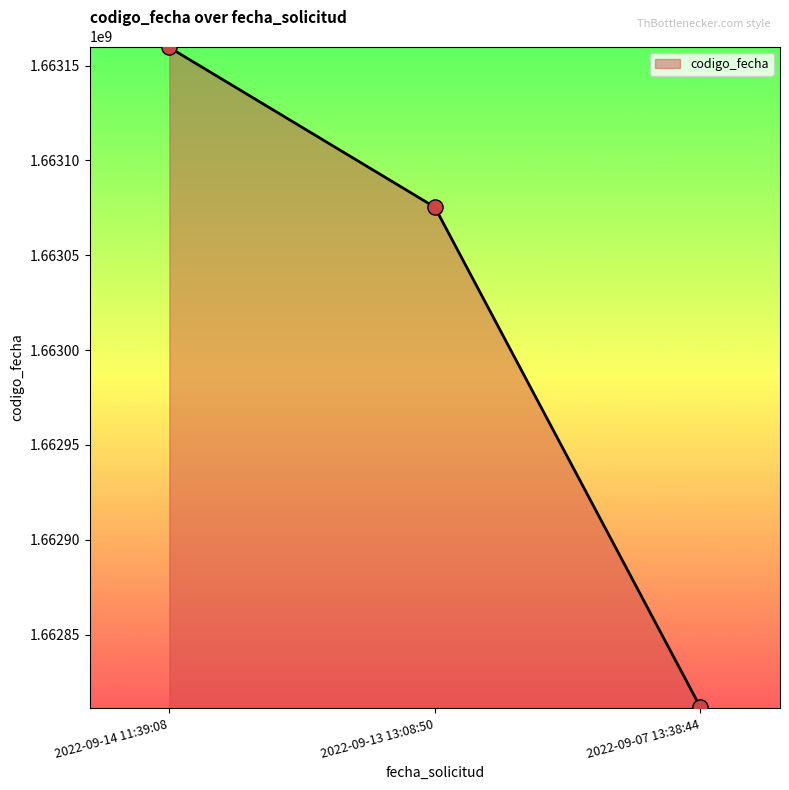

What is the ratio of the value at 2022-09-13 13:08:50 to the value at 2022-09-07 13:38:44?

1.0